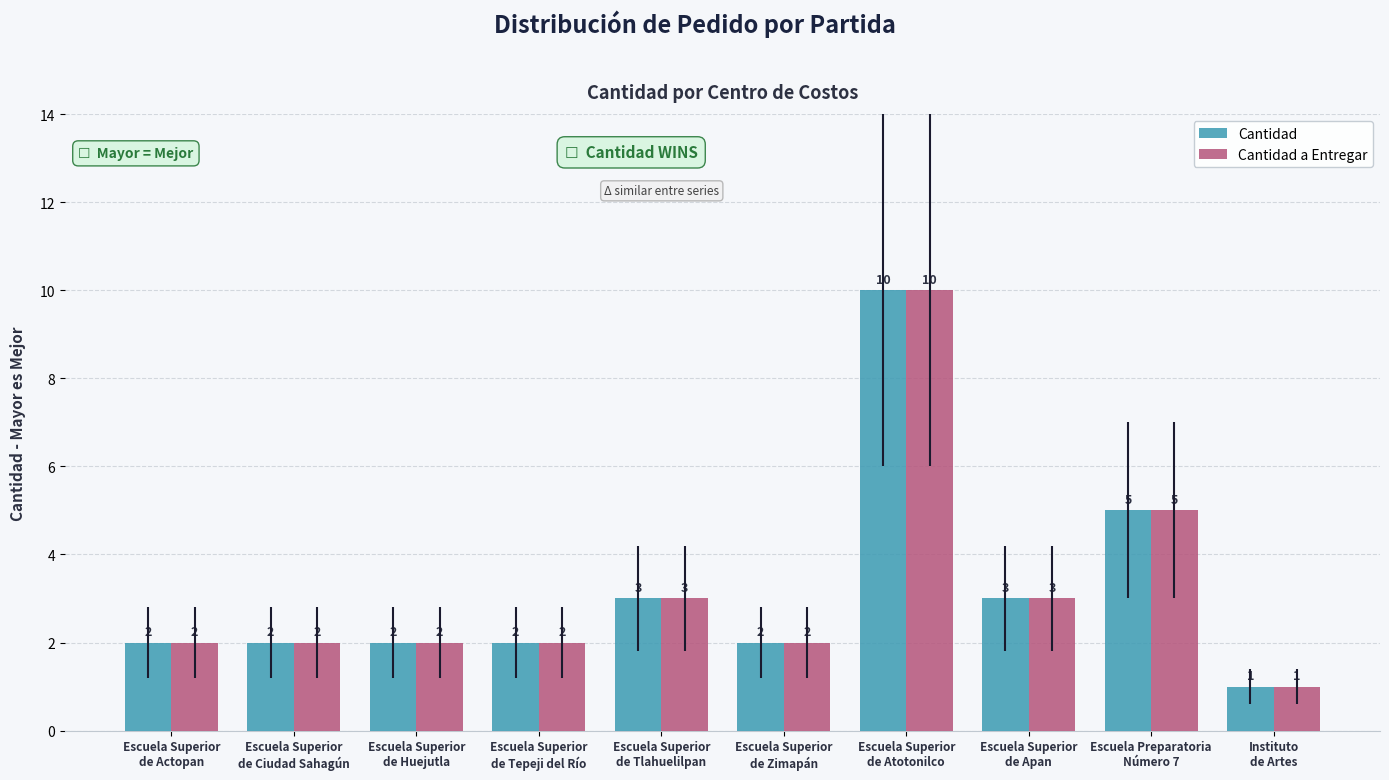

What is the maximum value for Cantidad?

10